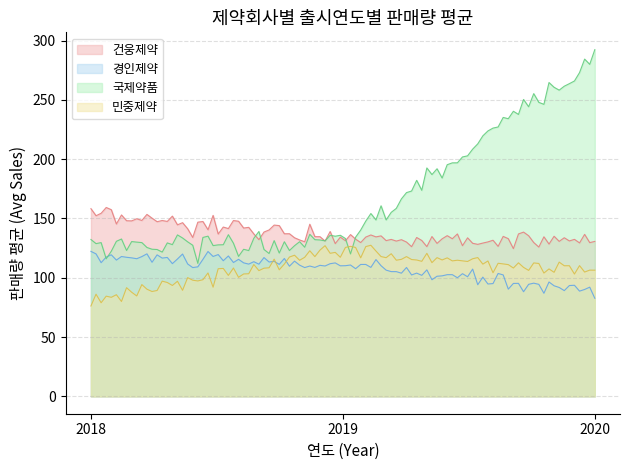

Which category has the lowest value across all series?

2018